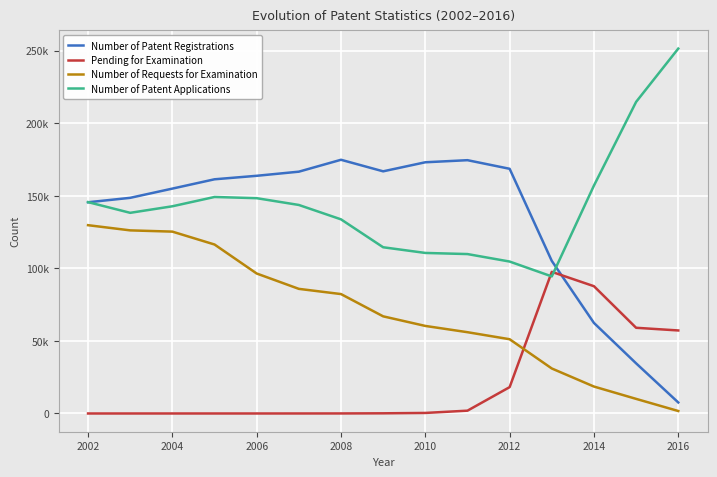

True or false: Number of Patent Applications and Number of Requests for Examination intersect in this chart.

False